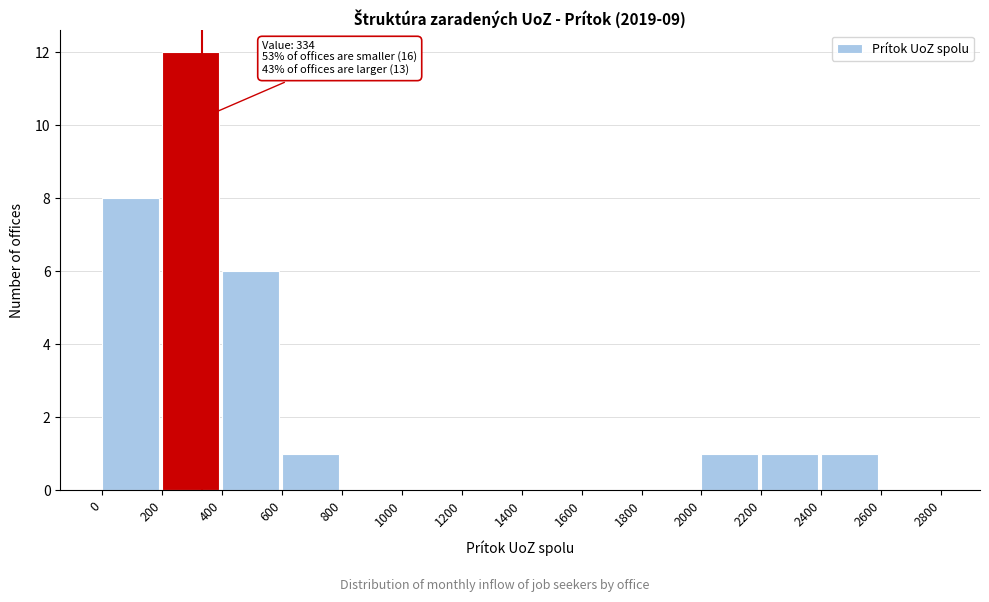

Which range on the x-axis has the tallest bar?

200 to 400